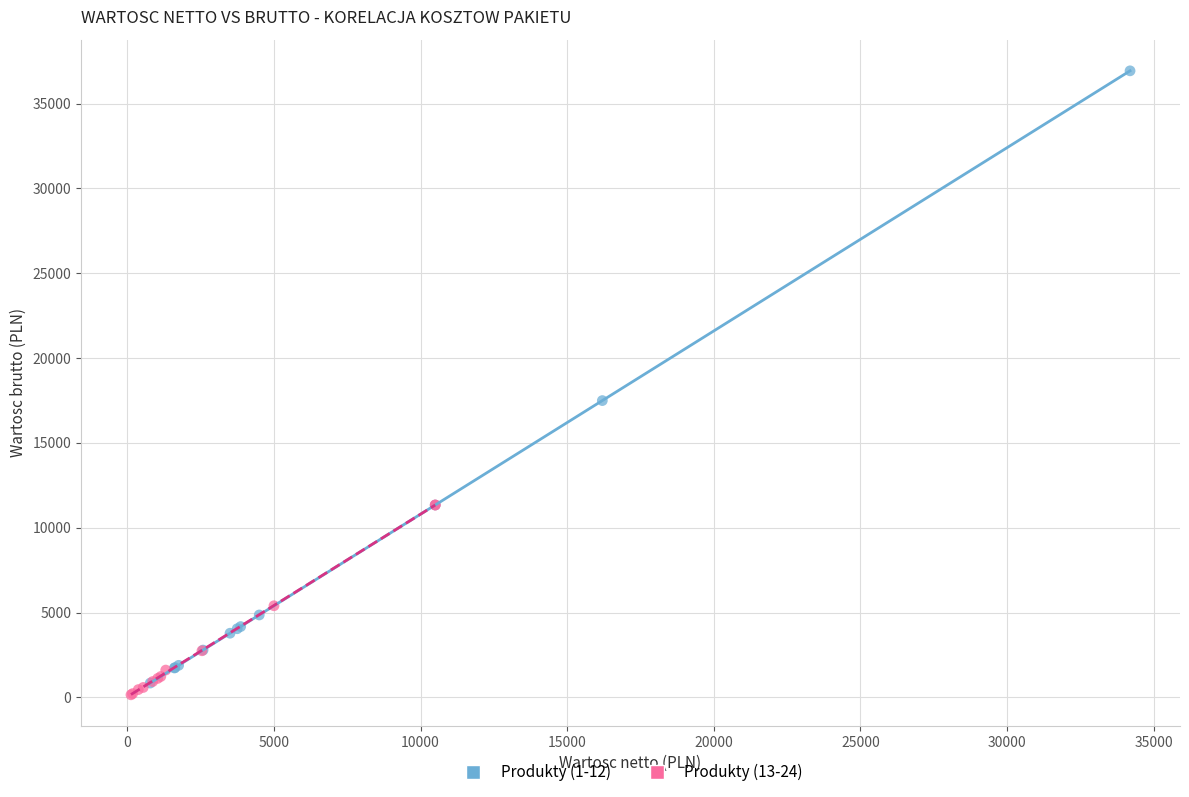

Which series contains the lowest Y value?

Produkty (13-24)